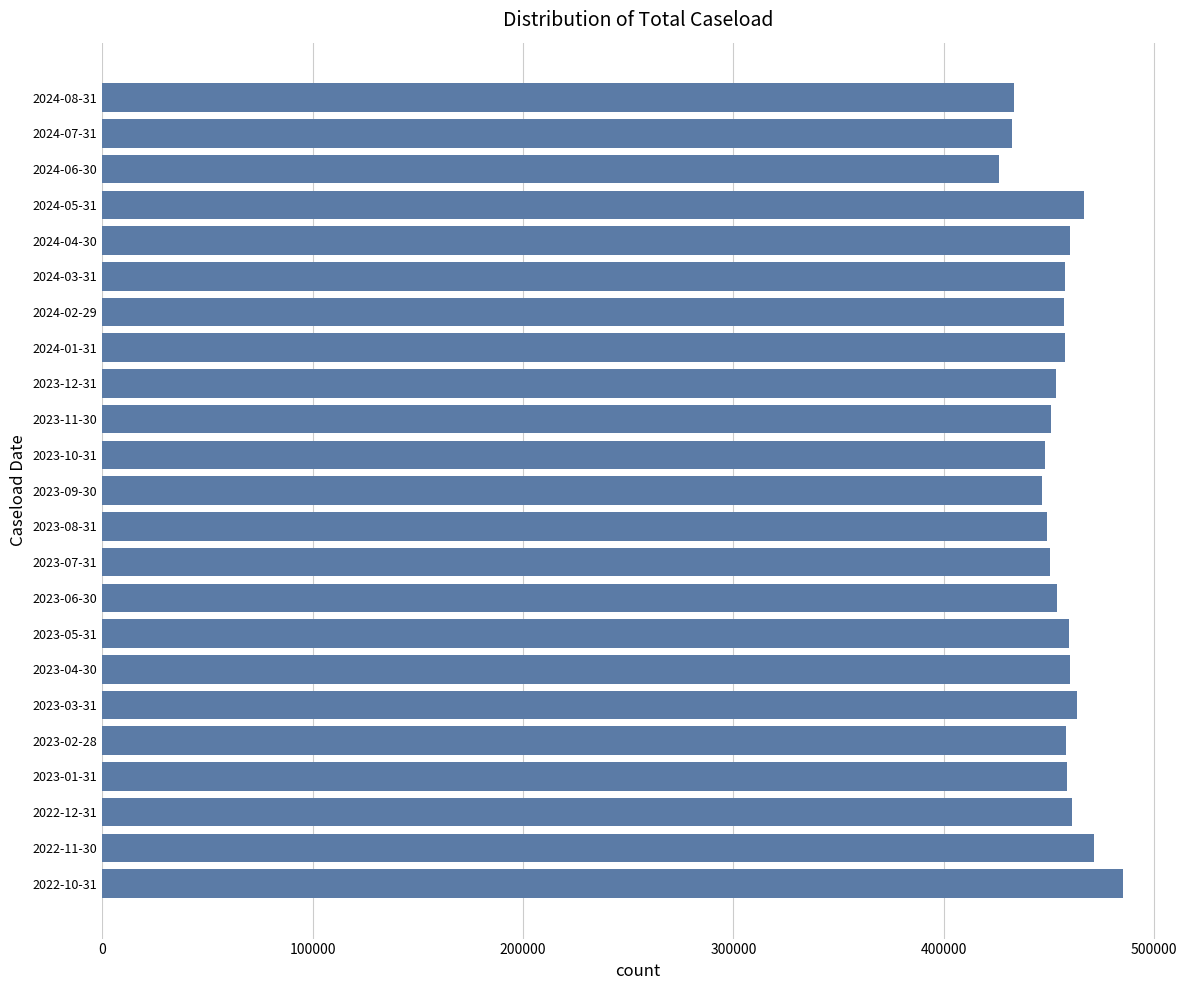

What is the sum of all values?

10459995